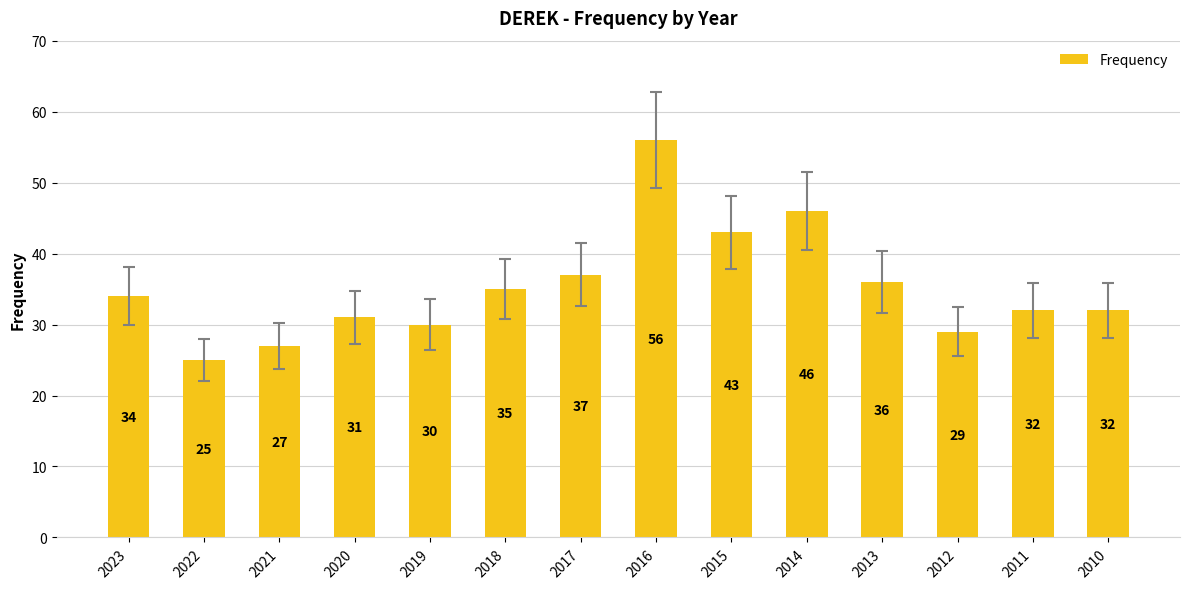

What is the average value?

35